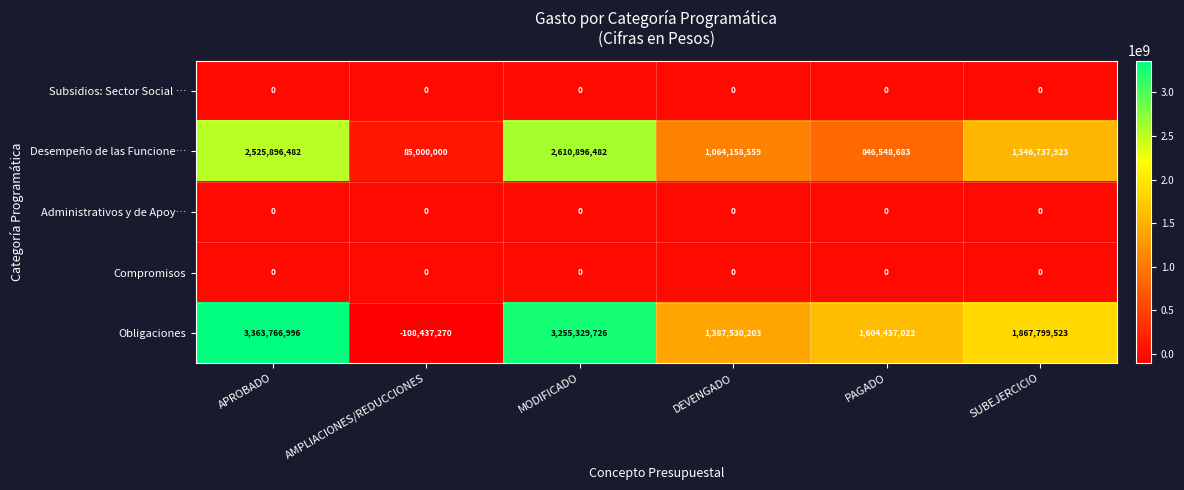

At how many categories does at least one series exceed 1913277396?

2